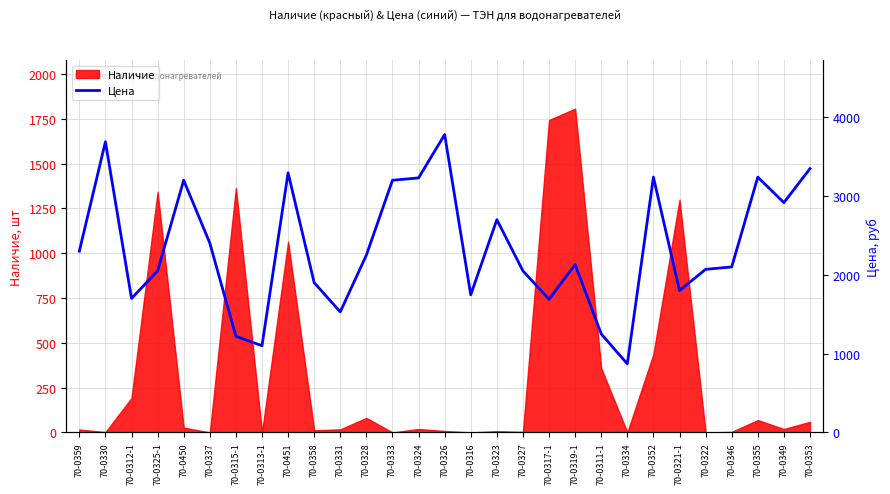

How many categories are shown in the chart?

29